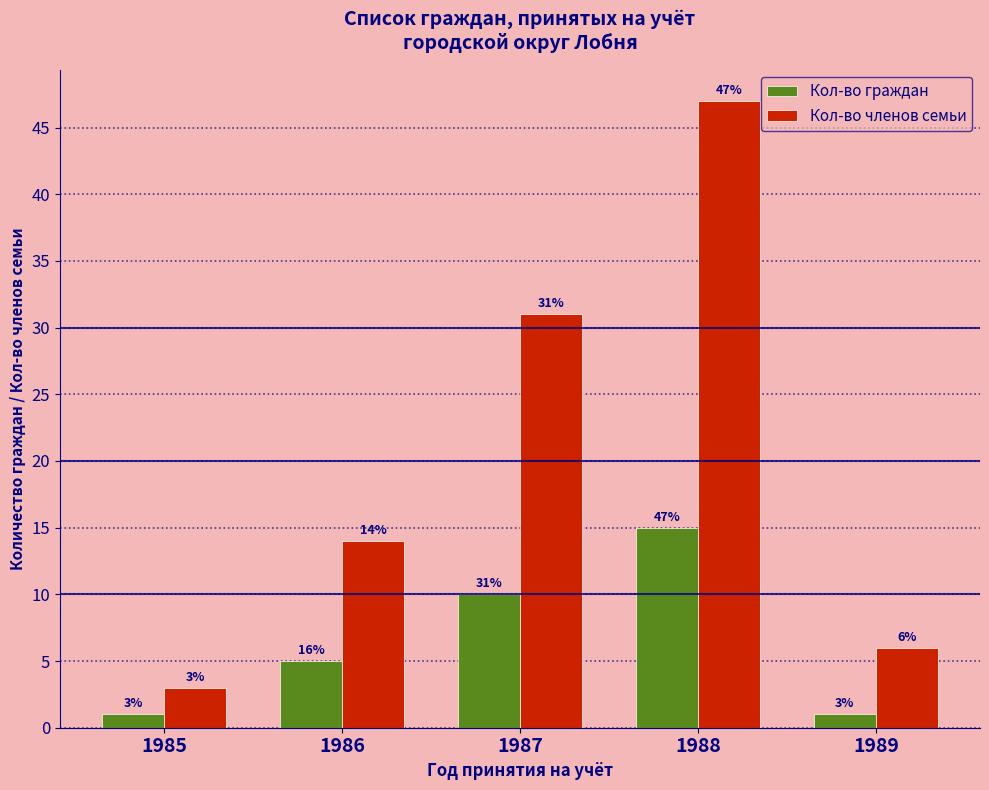

What is the difference between the maximum and minimum values in the Кол-во членов семьи series?

44